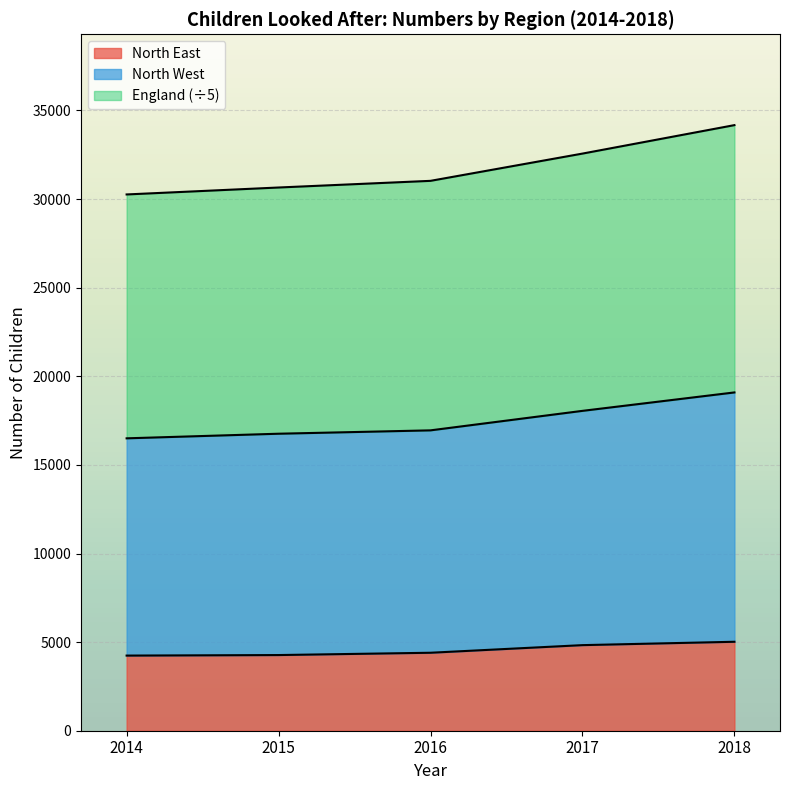

Which has a higher value, 2014 or 2015?

2015